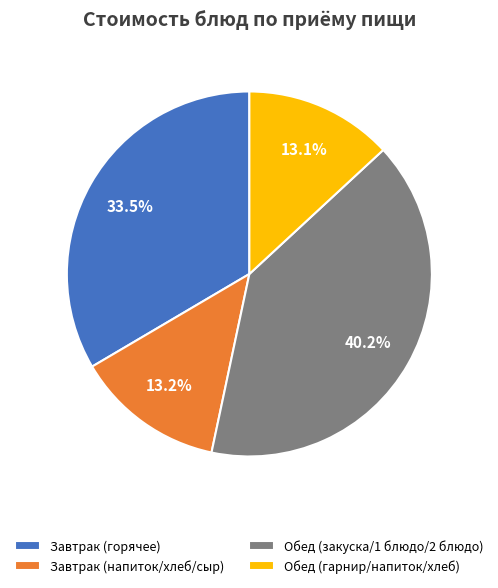

Count the number of slices in the pie.

4